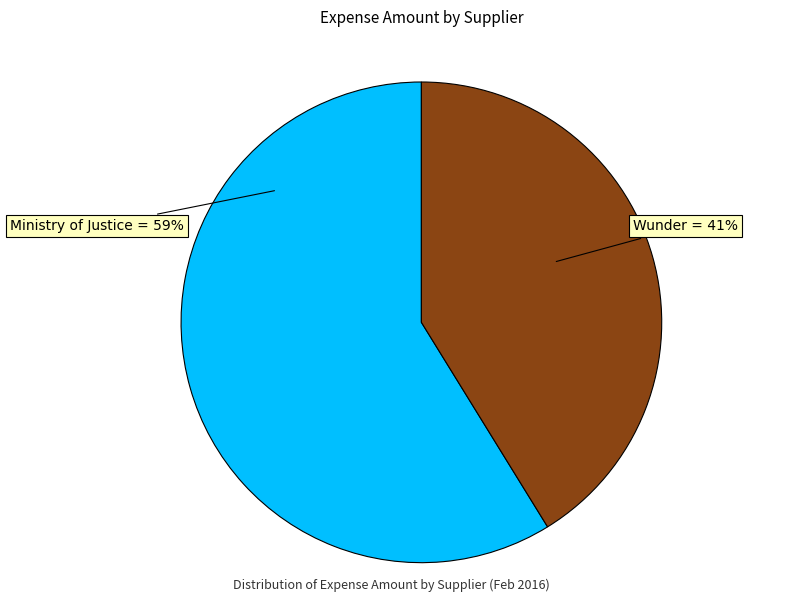

How many slices are in this pie chart?

2